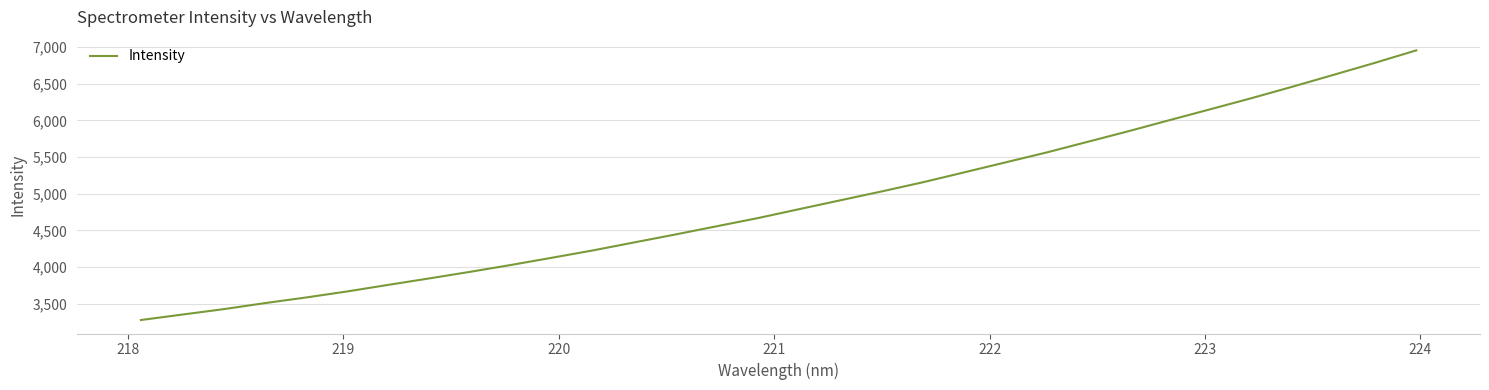

What is the sum of all values?

155741.7